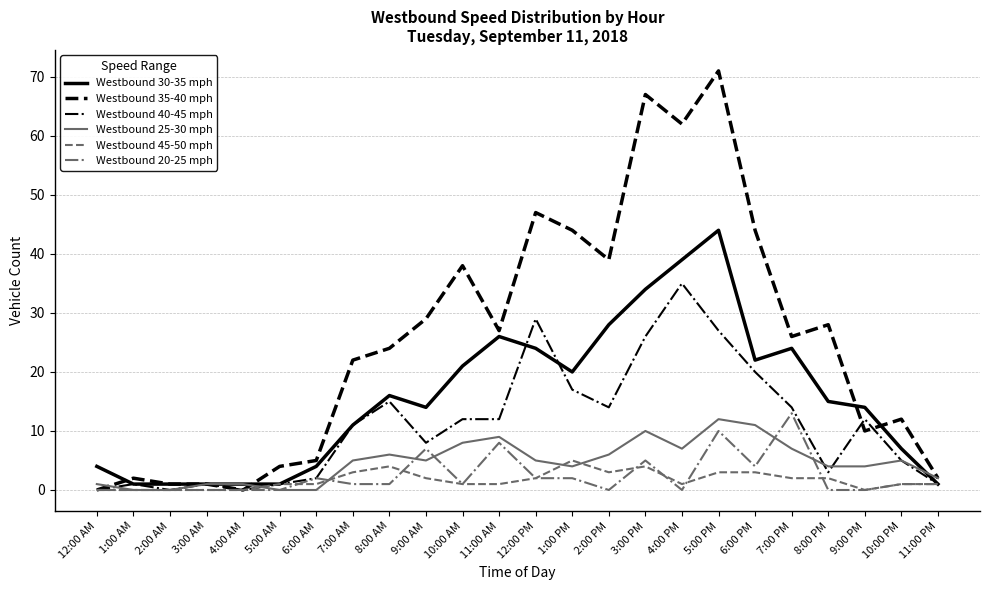

At which label does Westbound 40-45 mph first exceed 12?

8:00 AM